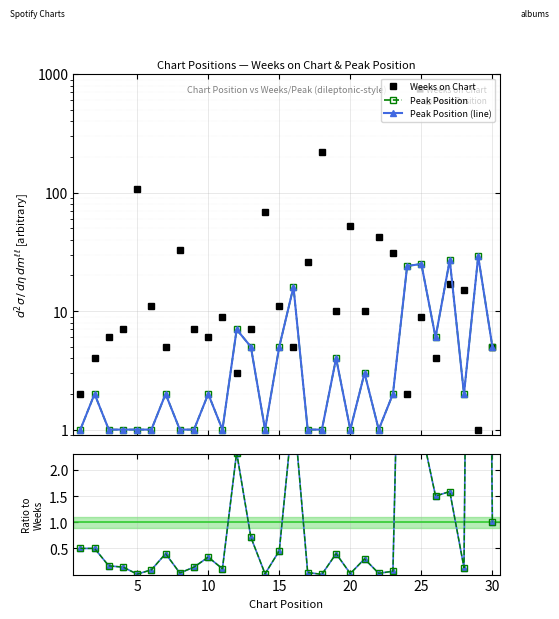

What is the average value of the Peak / Weeks series?

1.9